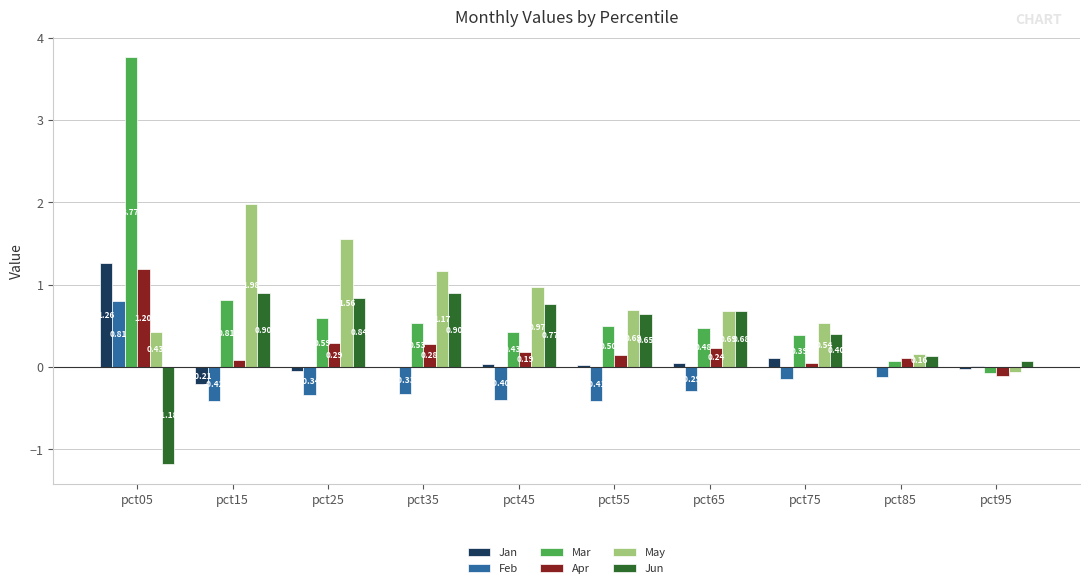

Are the bars horizontal?

No